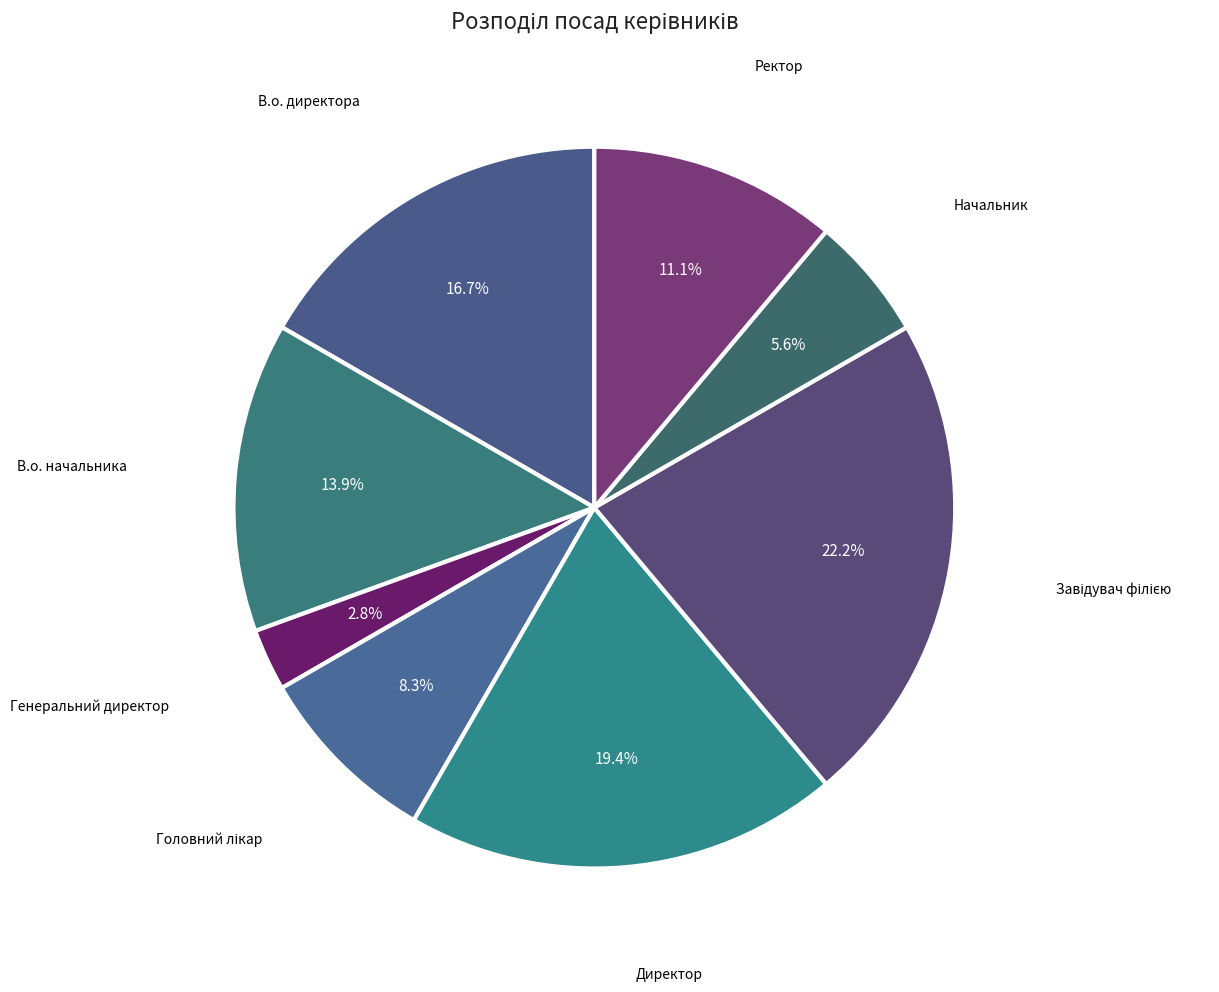

Which category has the smallest portion of the pie?

Генеральний директор